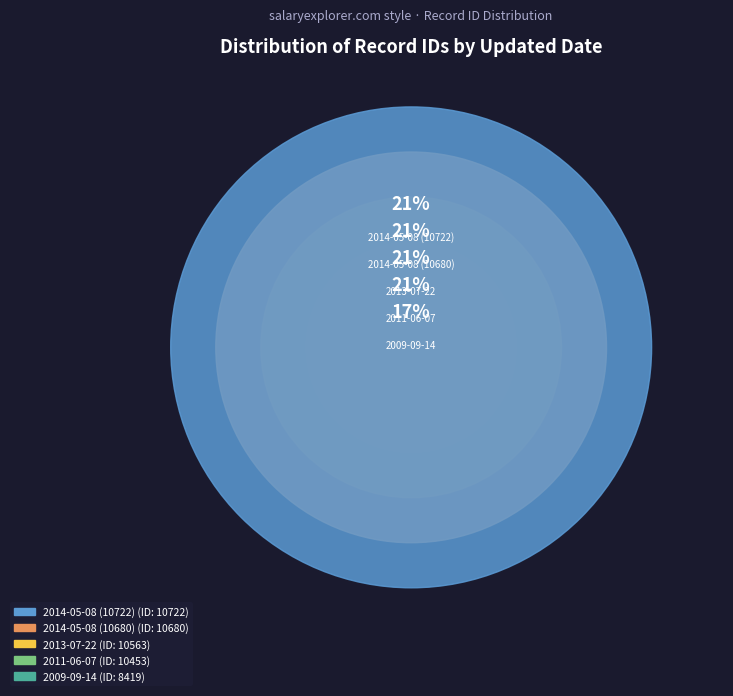

Combined, do 2009-09-14 and 2011-06-07 account for over 50%?

No